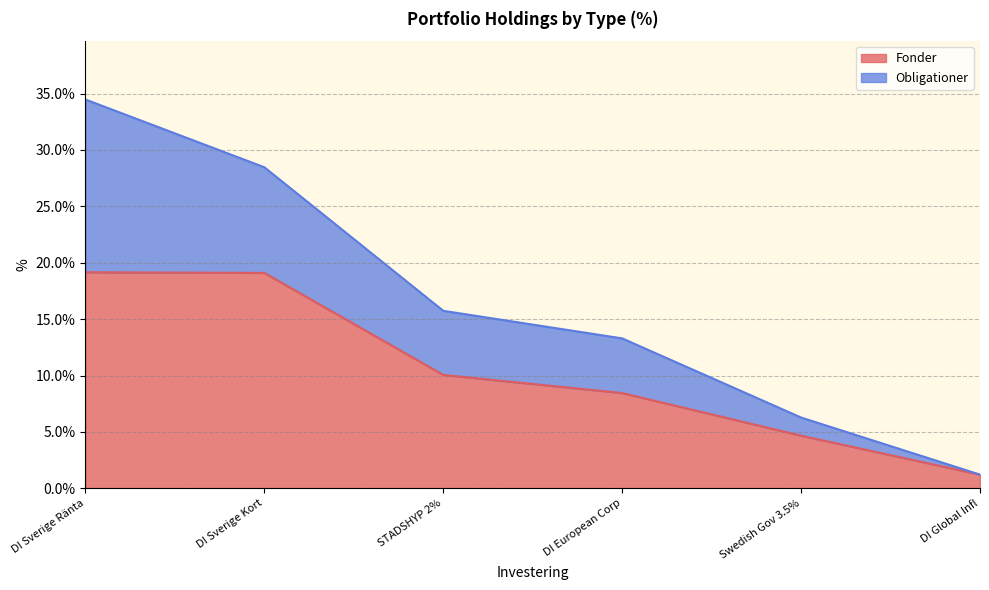

True or false: the data has more than 0 interior local peaks.

False